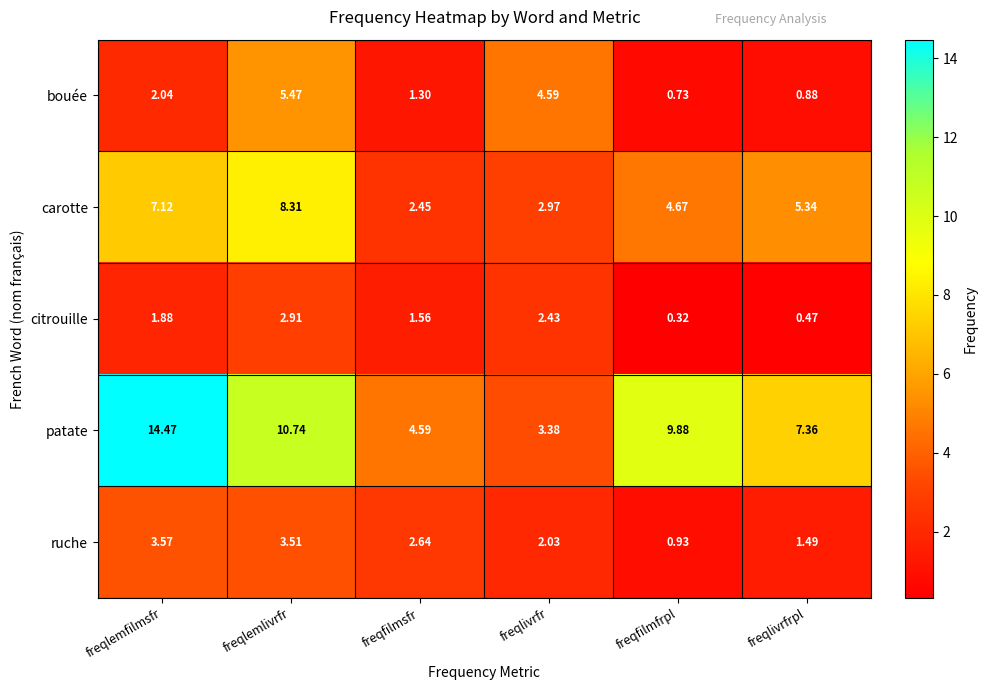

At which label is patate closest to 8?

freqlivrfrpl